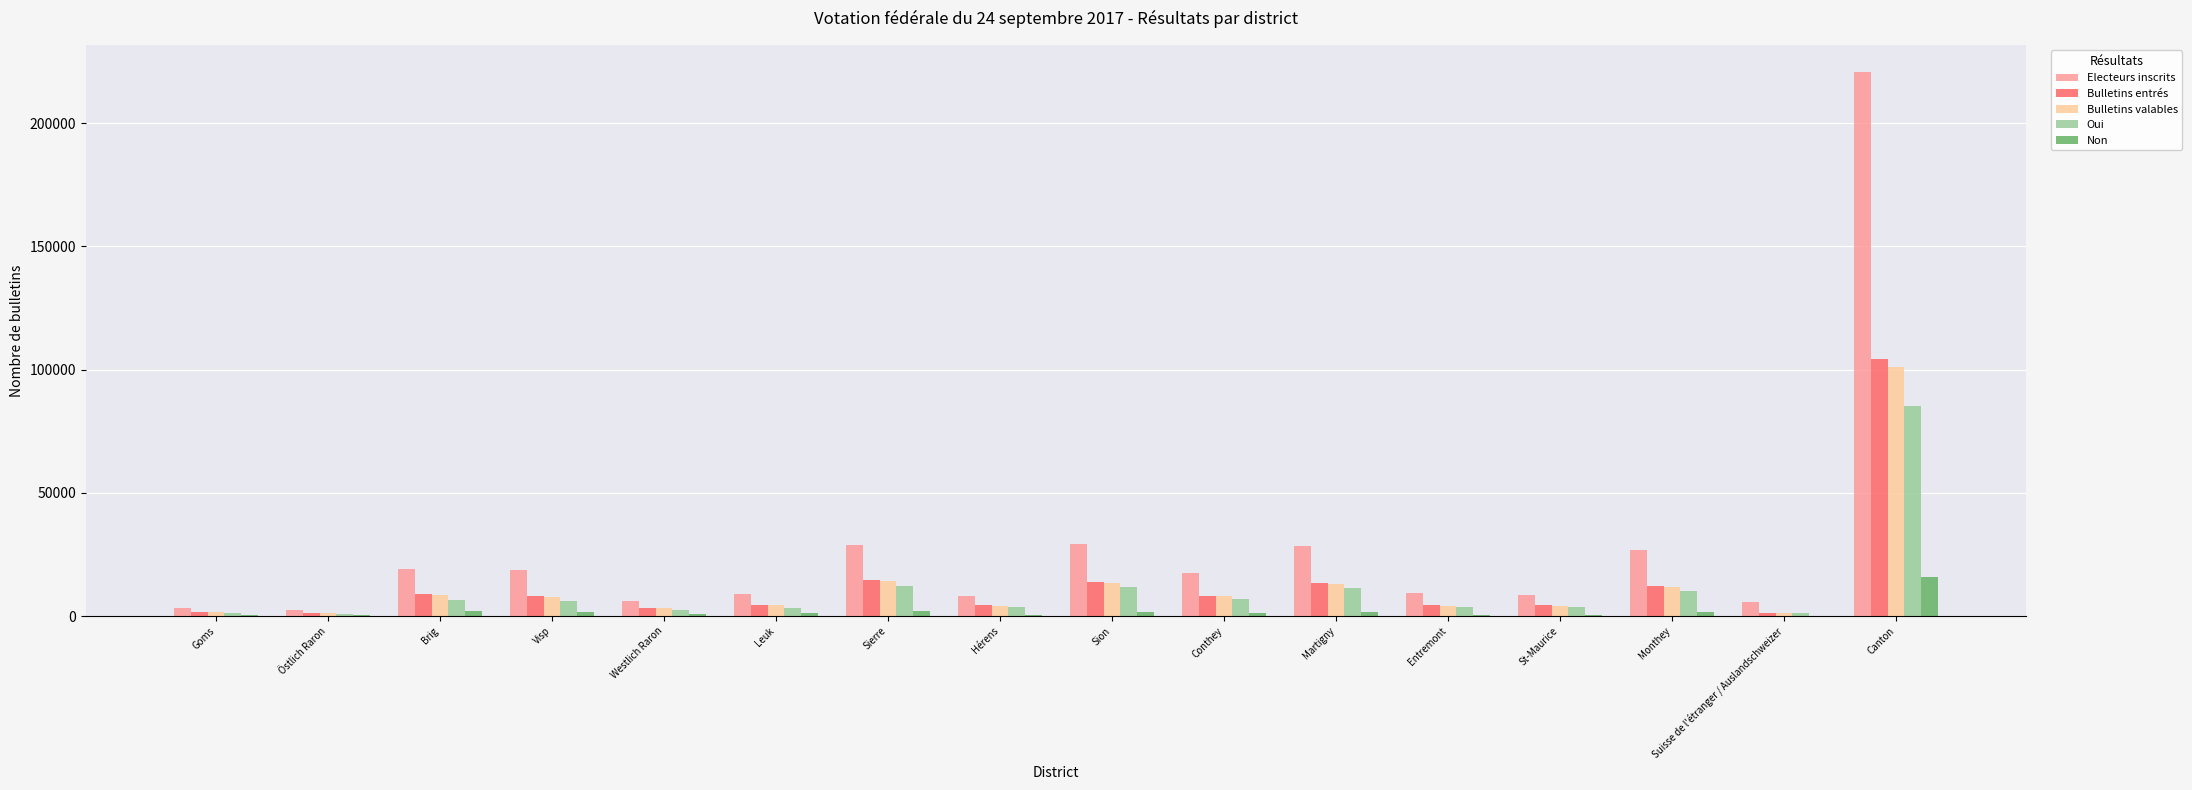

The Oui series shows 11219 at Martigny. True or false?

True